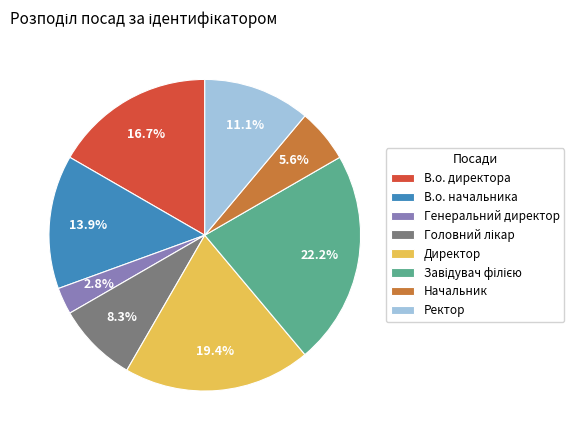

To the nearest percent, what is the difference between the Начальник and Генеральний директор slice percentages?

3%